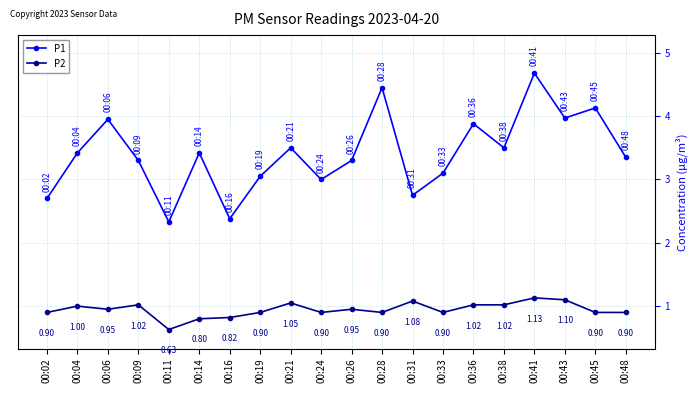

Rank the series by their maximum value, from lowest to highest.

P2, P1